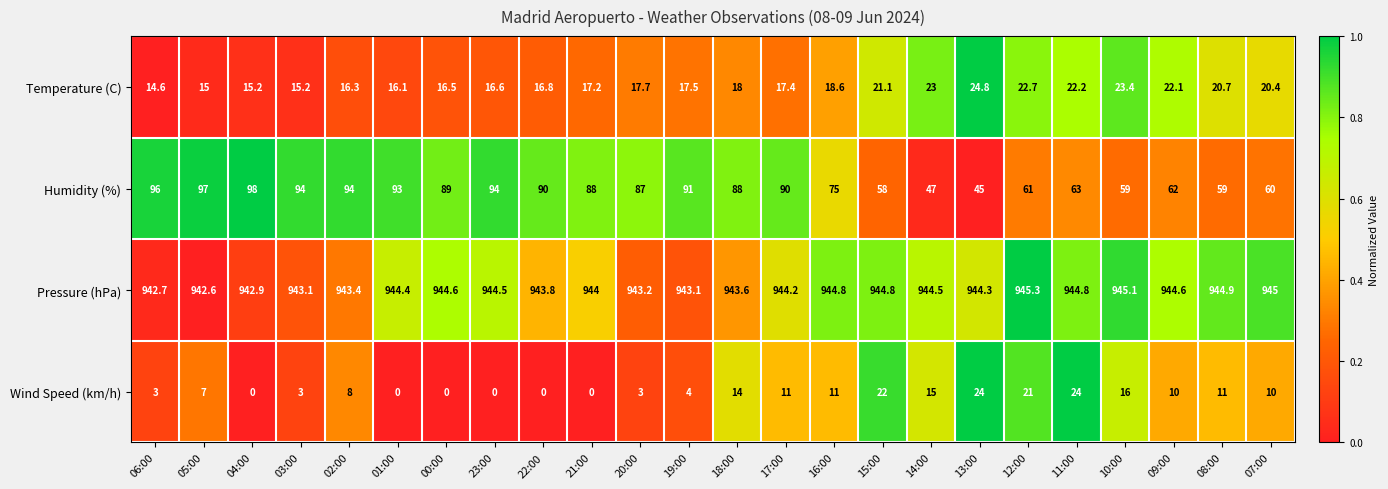

What is the sum of the Temperature (C) values at 02:00 and 11:00?

38.5